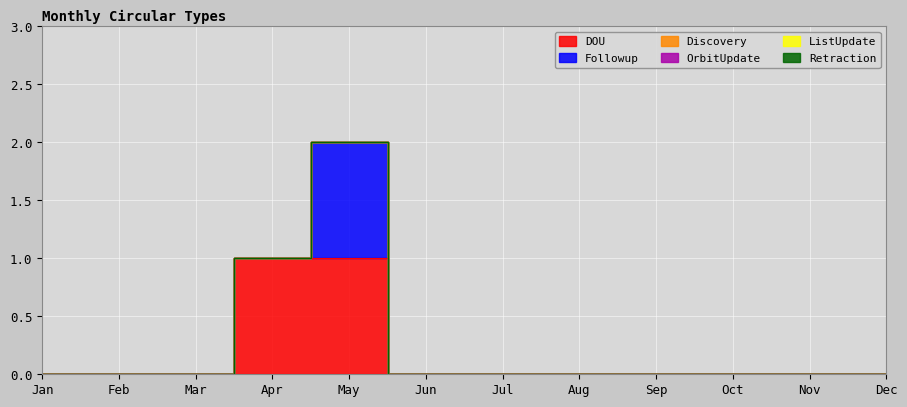

Is the value of DOU at Nov greater than the value of Discovery at Jun?

No